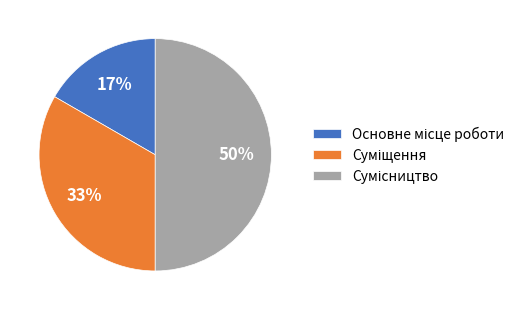

To the nearest percent, what is the difference between the largest and smallest slice percentages?

33%